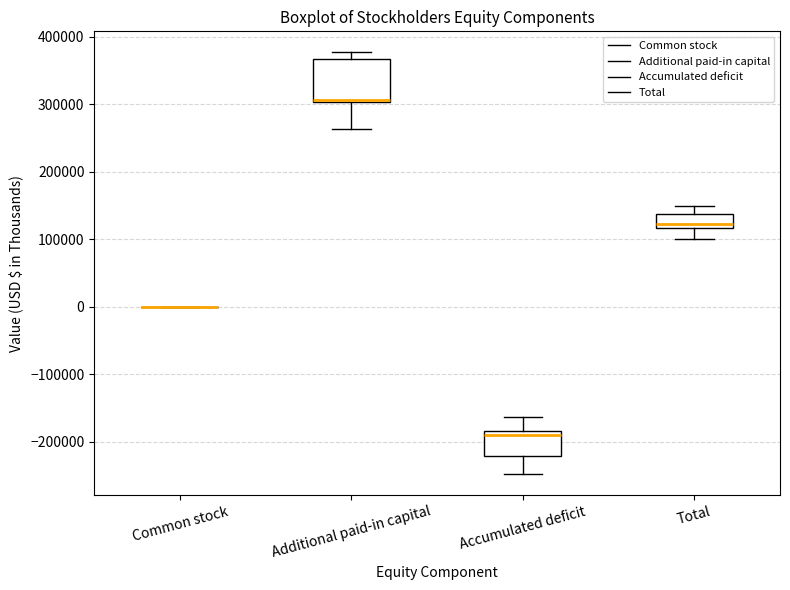

Reading left to right, read every box against the y-axis: the position of its median line, the range the box covers, and the ends of its whiskers. The values are not printed on the chart, so give them approximately, as read against the axis.

Common stock: box collapsed to a line at 0, whiskers 0 to 0
Additional paid-in capital: median 310000, box 300000 to 370000, whiskers 260000 to 380000
Accumulated deficit: median -190000, box -220000 to -180000, whiskers -250000 to -160000
Total: median 120000 (just above the box's lower edge), box 120000 to 140000, whiskers 100000 to 150000